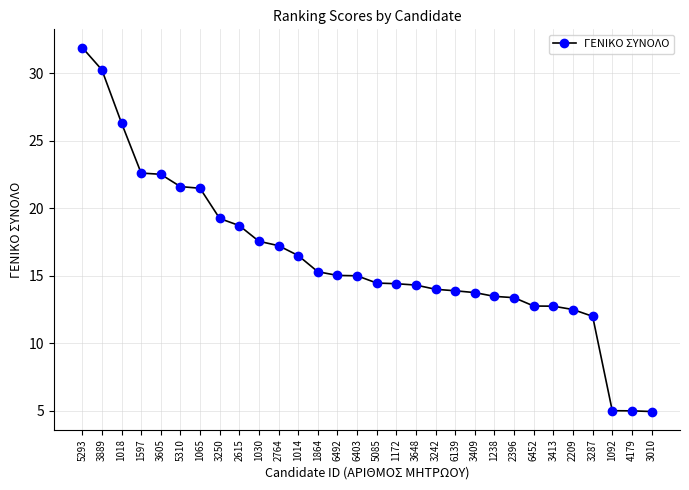

How many series are shown in this chart?

1